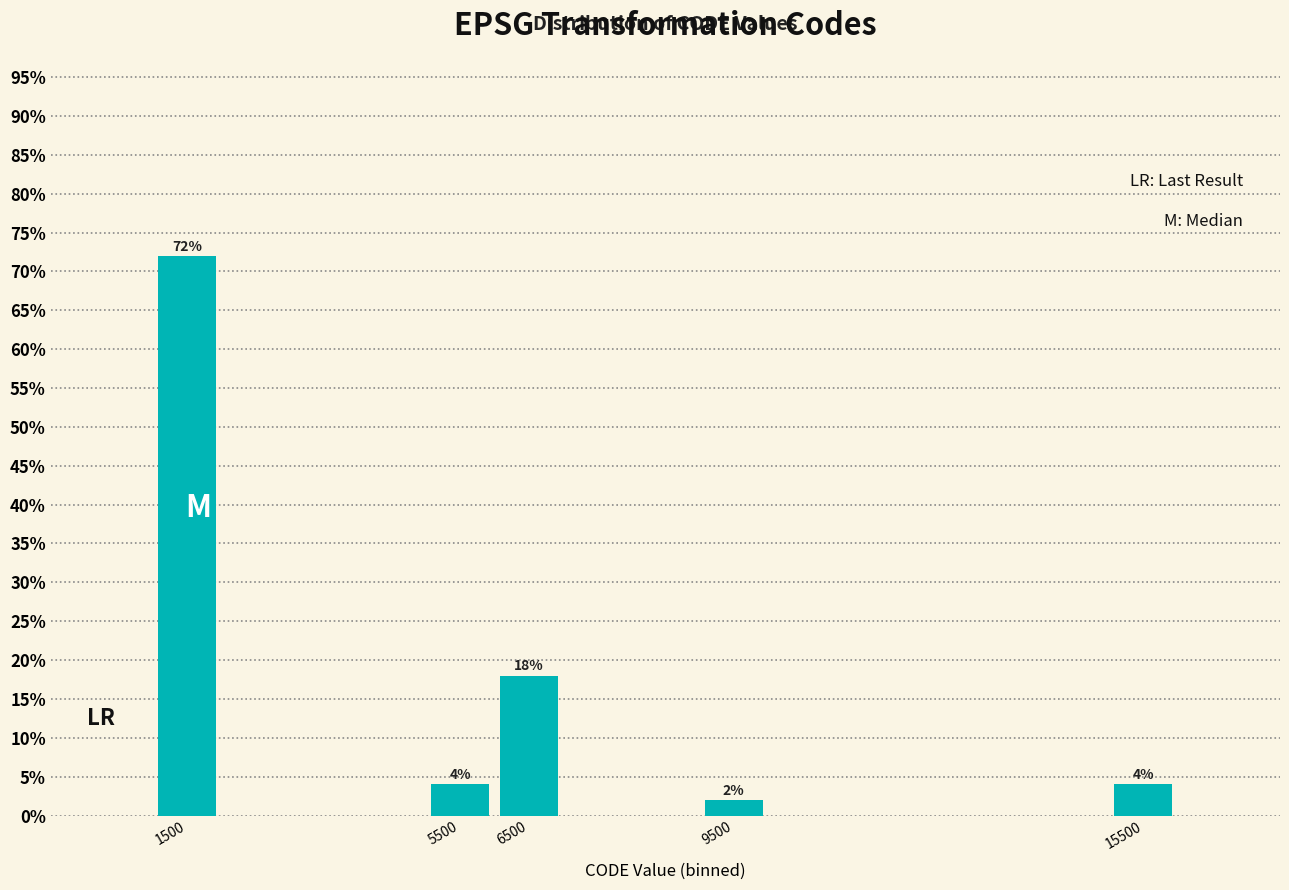

Reading left to right, list all the values displayed in this chart.

1500=72	5500=4	6500=18	9500=2	15500=4